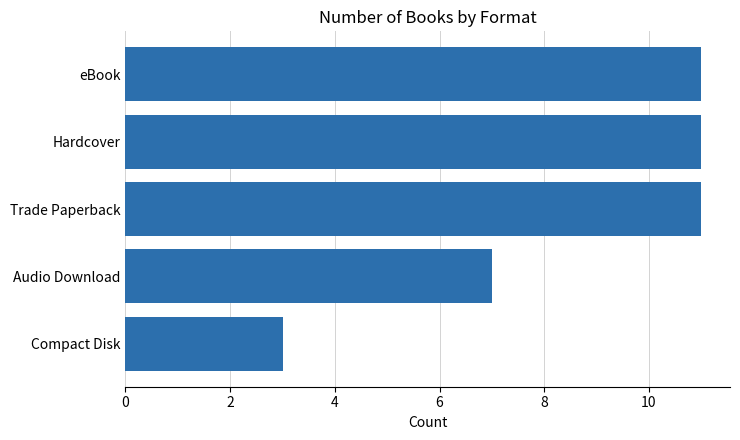

What is the difference between the maximum and minimum values?

8